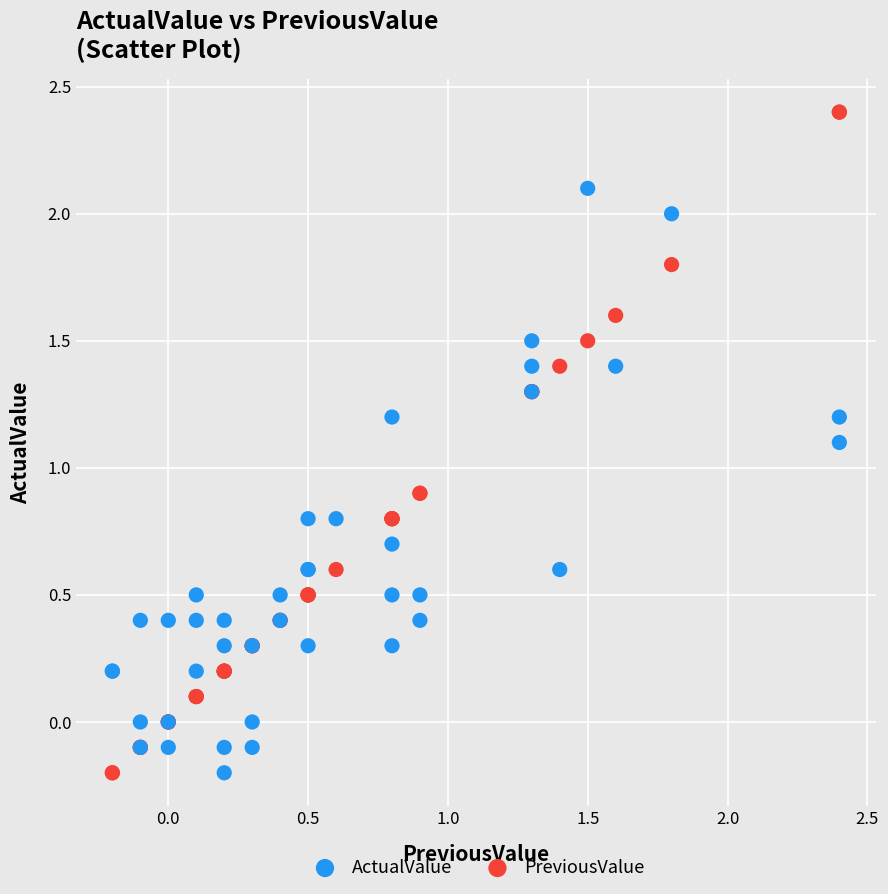

Which series contains the highest Y value?

PreviousValue